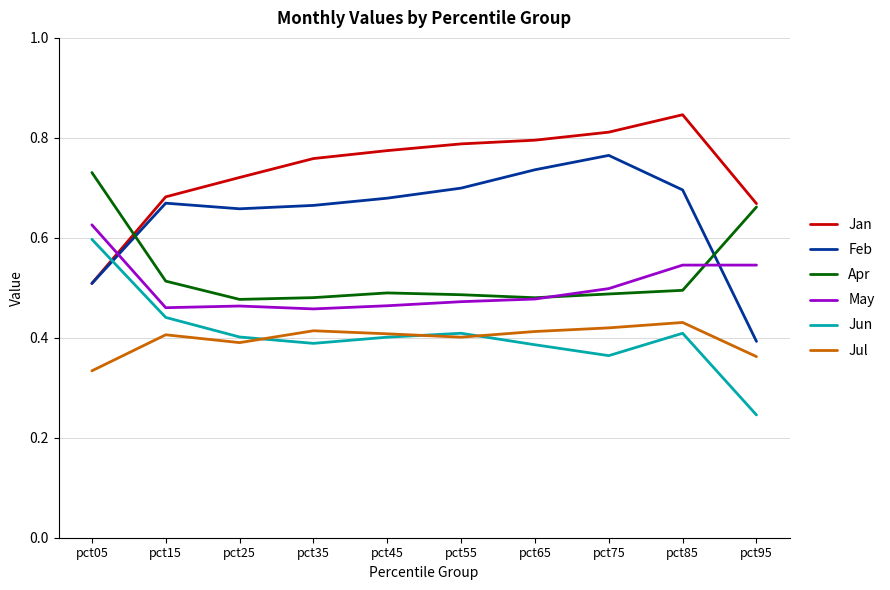

Between which two adjacent categories do Jul and Jun first intersect?

pct25 and pct35